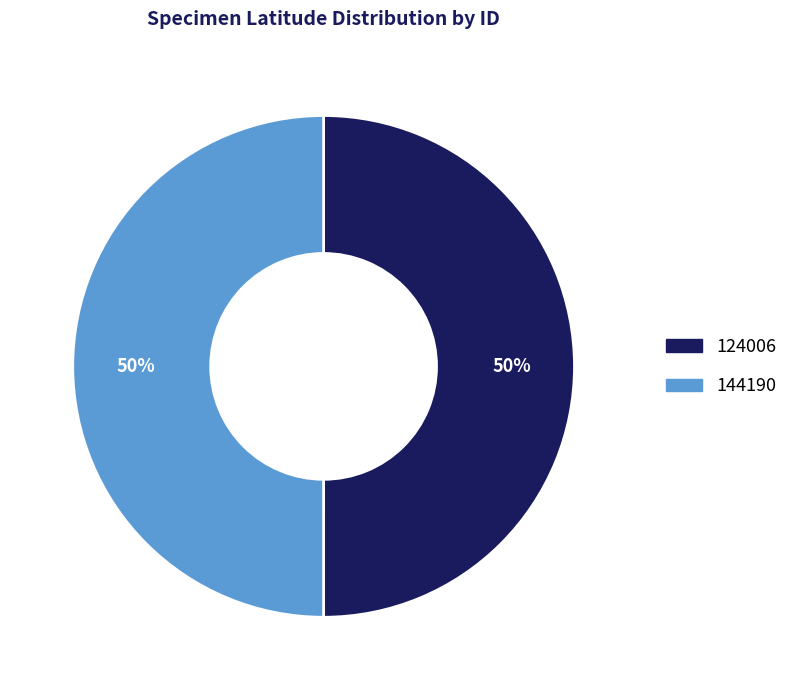

Do 144190 and 124006 together represent more than half of the pie?

Yes